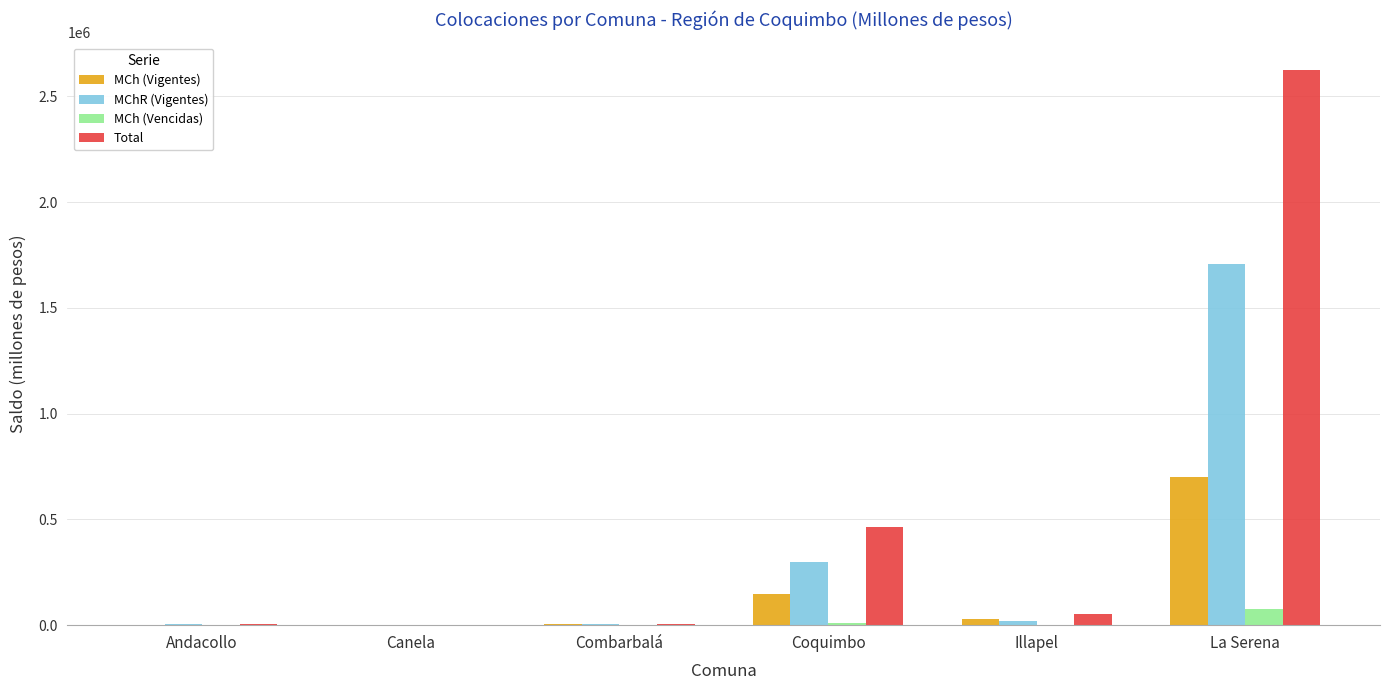

At which label does MCh (Vigentes) first exceed 30183?

Coquimbo